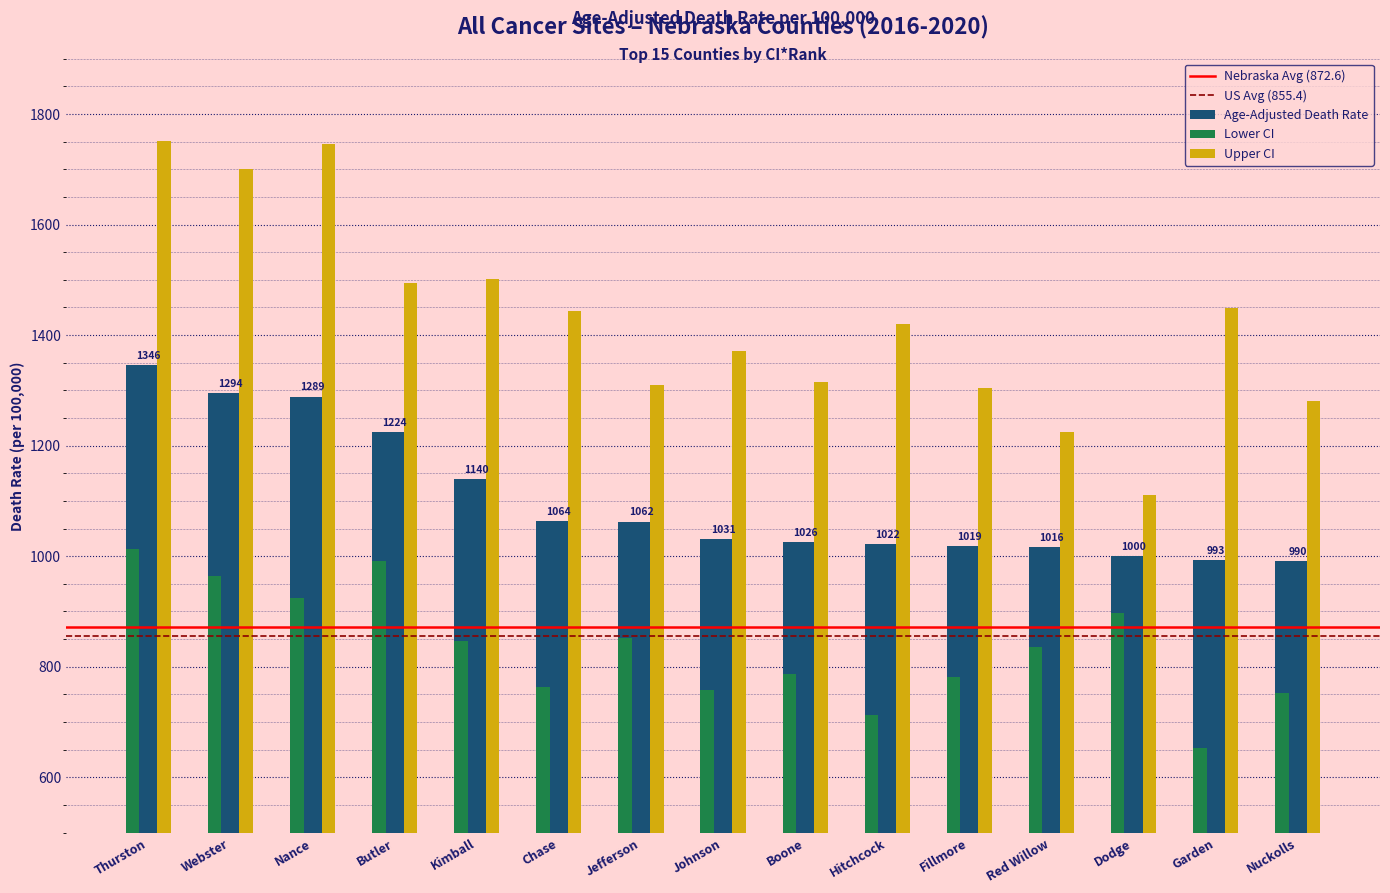

What is the spread (max minus min) of values at Thurston?

737.6